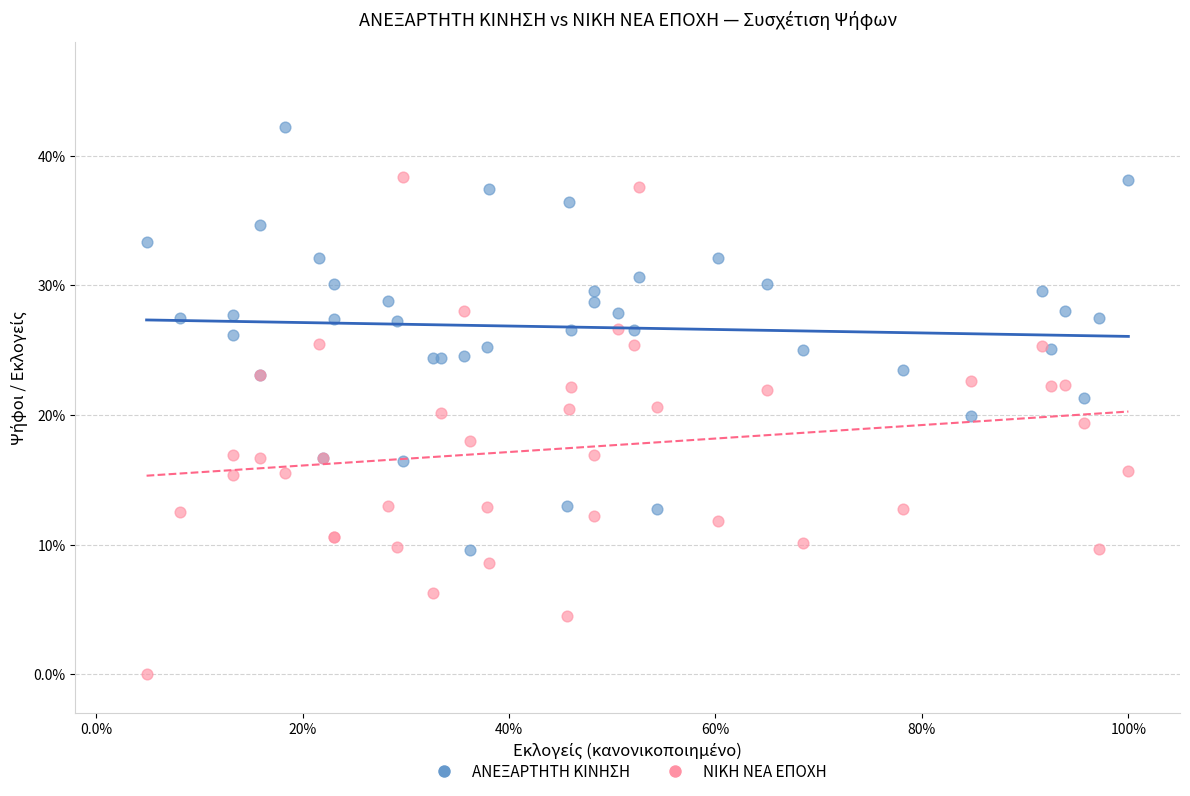

Which series has the widest spread of Y values?

ΝΙΚΗ ΝΕΑ ΕΠΟΧΗ